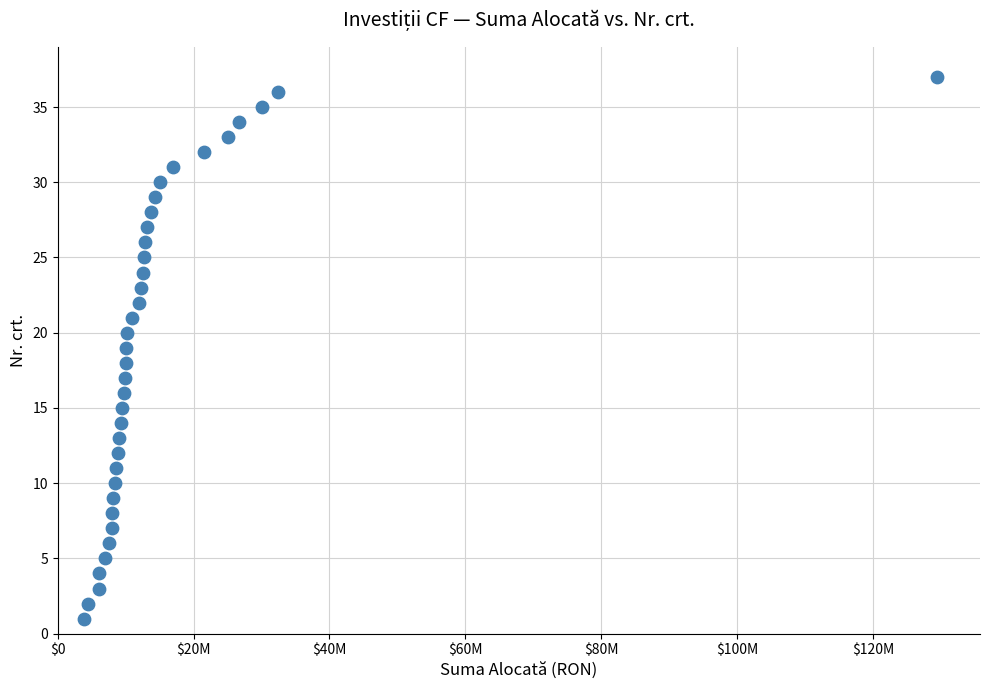

What is the range of Y values (max minus min)?

36